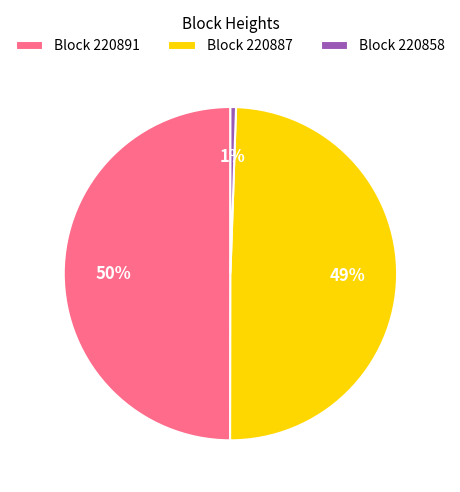

What percentage is the Block 220858 slice, to the nearest percent?

1%